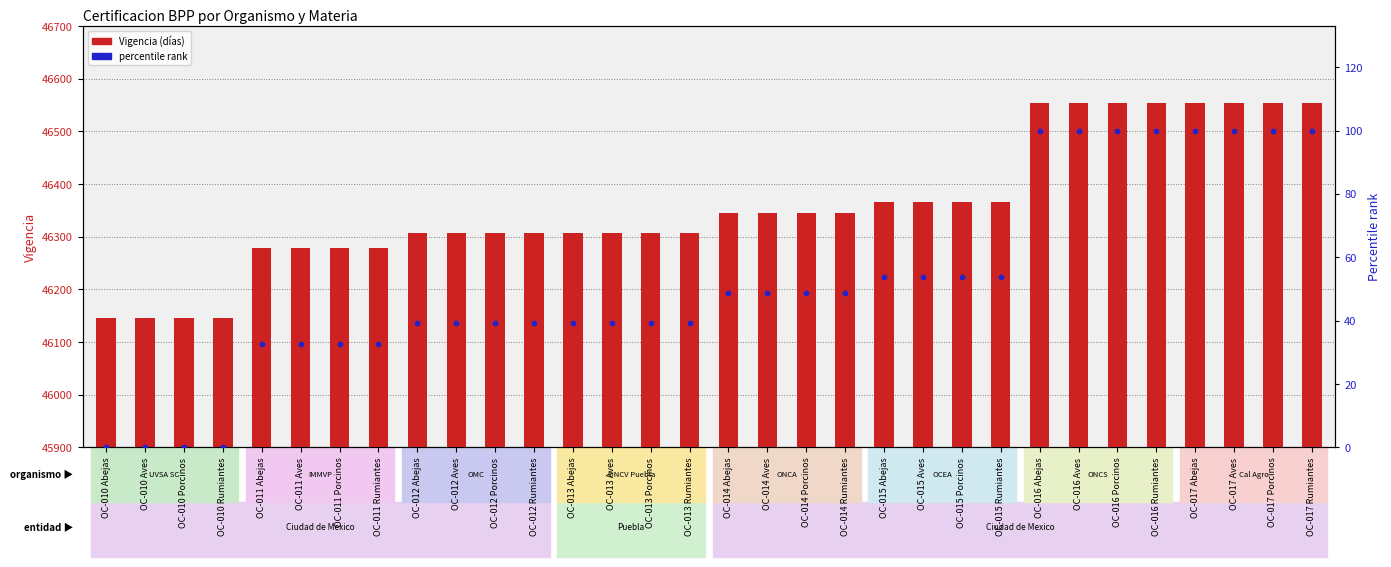

Is the value of Vigencia at OC-011 Aves greater than the value of percentile rank at OC-016 Aves?

Yes